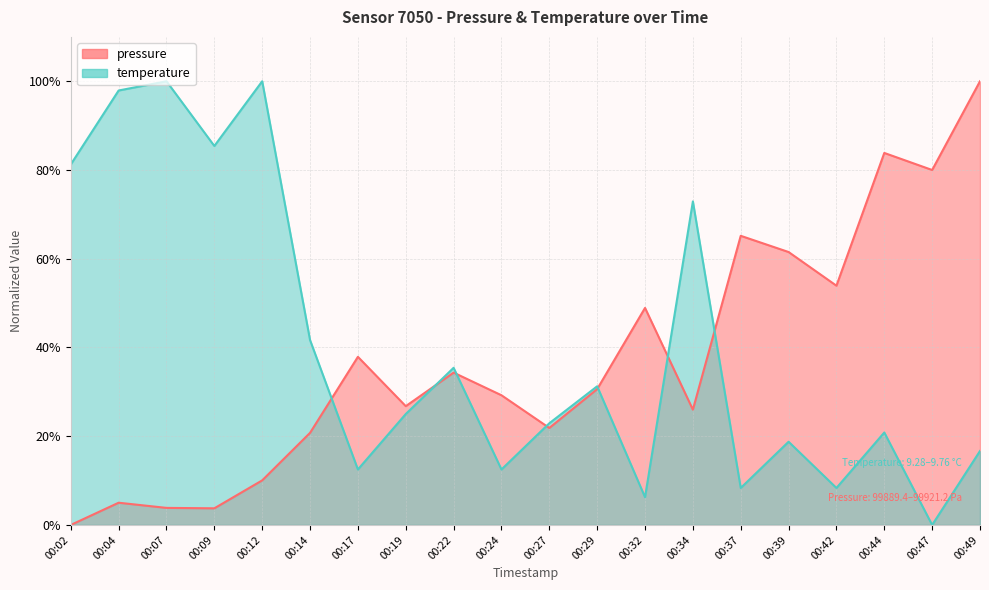

Reading right to left, what are all the values shown in this chart?

pressure: 100.0	80.0	83.8	53.9	61.5	65.2	26.0	48.9	30.6	21.9	29.2	34.3	26.8	37.9	20.8	10.0	3.7	3.8	5.0	0.0
temperature: 16.7	0.0	20.8	8.3	18.7	8.3	72.9	6.3	31.3	22.9	12.5	35.4	25.0	12.5	41.7	100.0	85.4	100.0	97.9	81.3